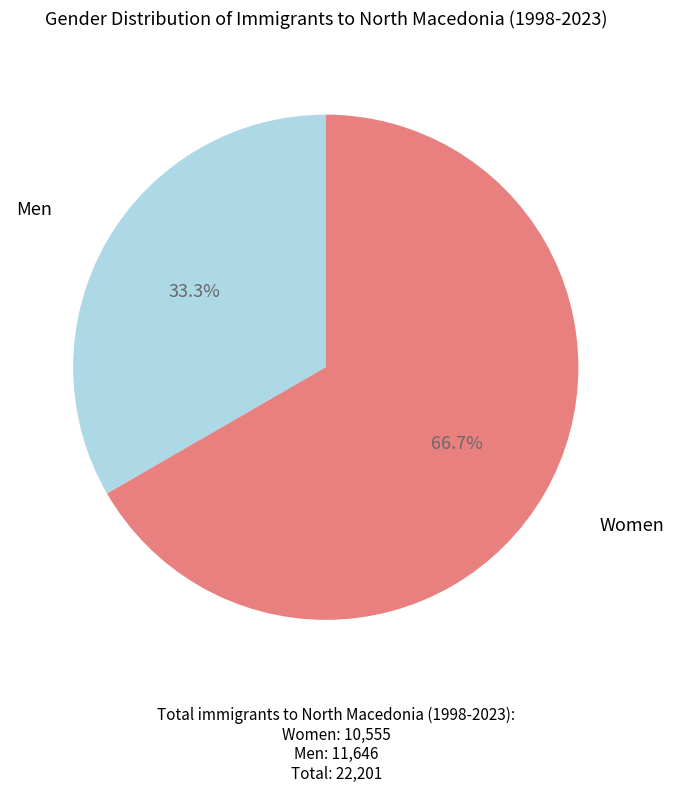

Which slice is the largest?

Women